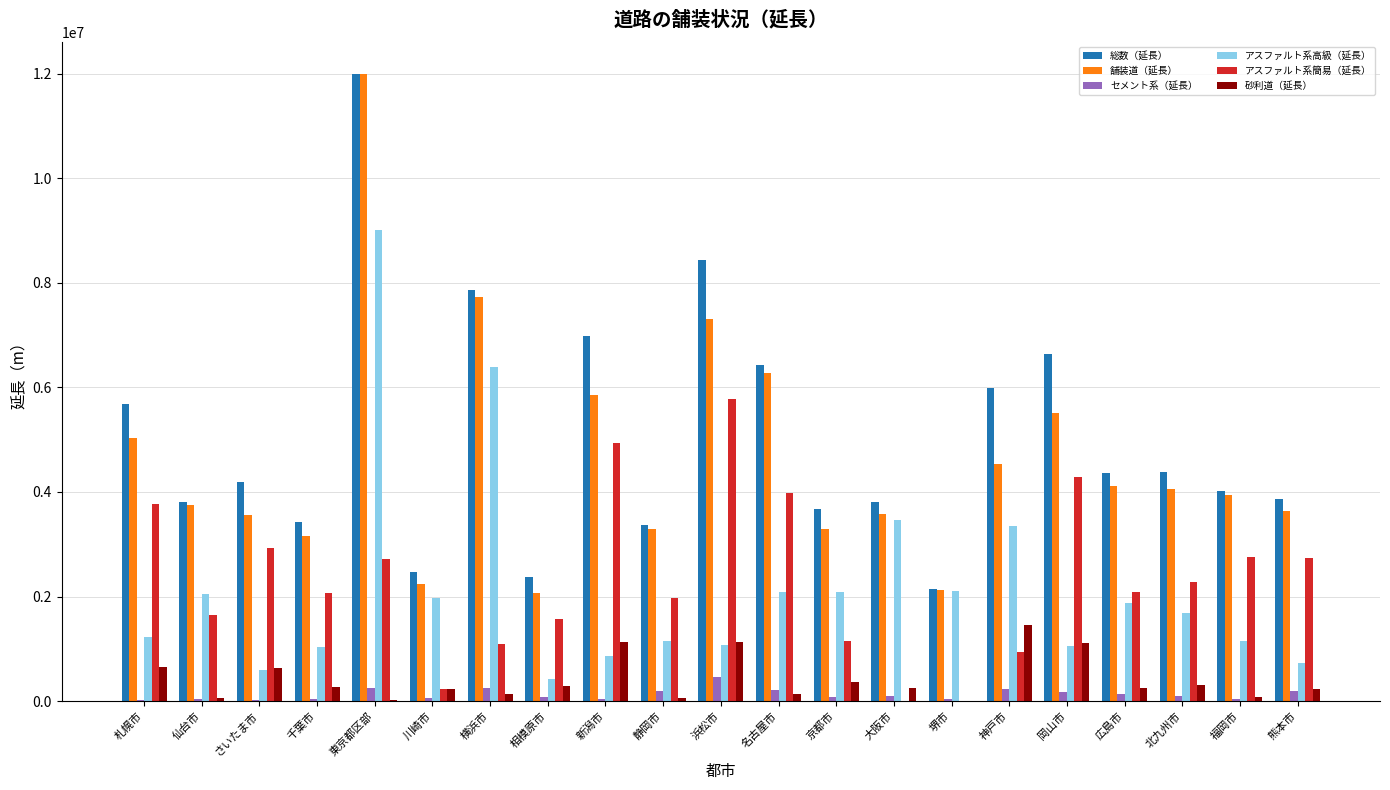

The 砂利道（延長） series shows 10933 at 堺市. True or false?

True